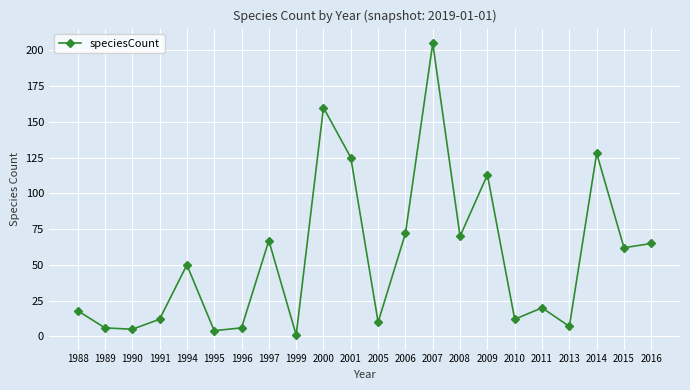

Reading left to right, what are all the values shown in this chart?

18	6	5	12	50	4	6	67	1	160	125	10	72	205	70	113	12	20	7	128	62	65